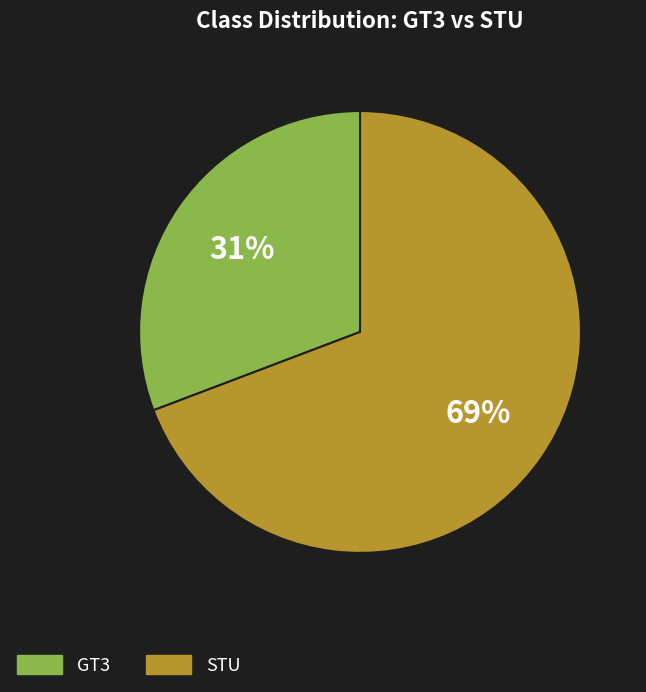

What is the smallest slice in the pie chart?

GT3